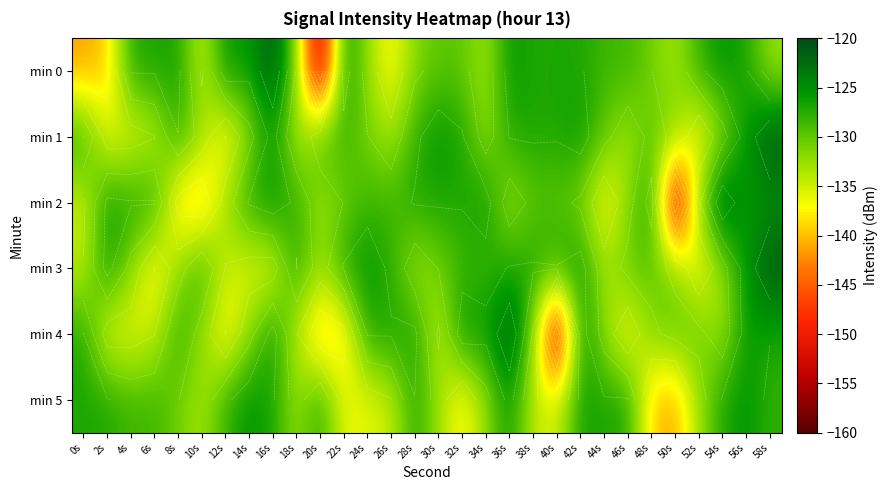

What is the lowest value of the min 5 series?

-141.4